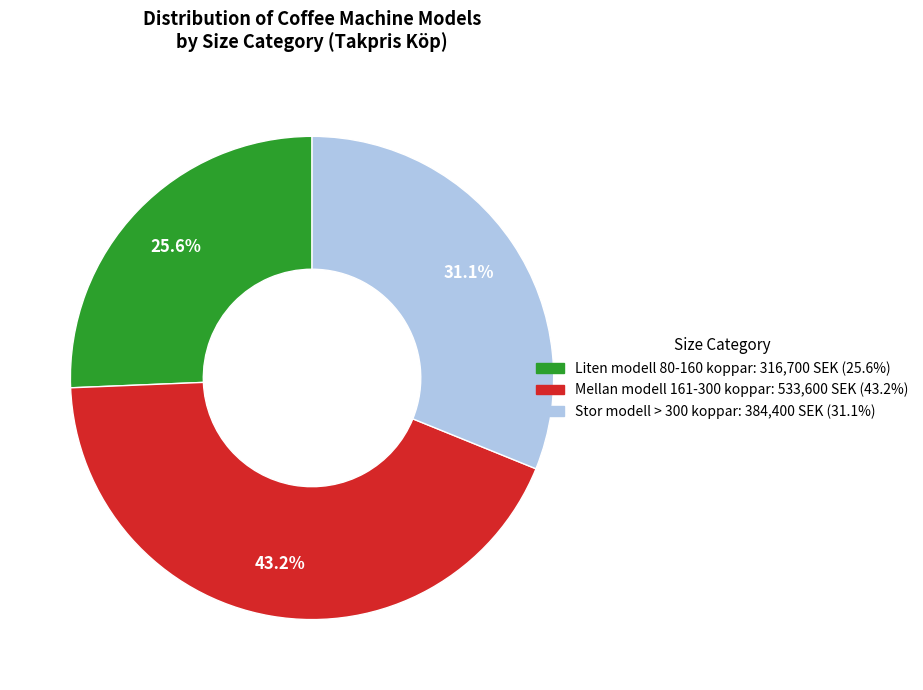

Is there a majority slice in this chart?

No